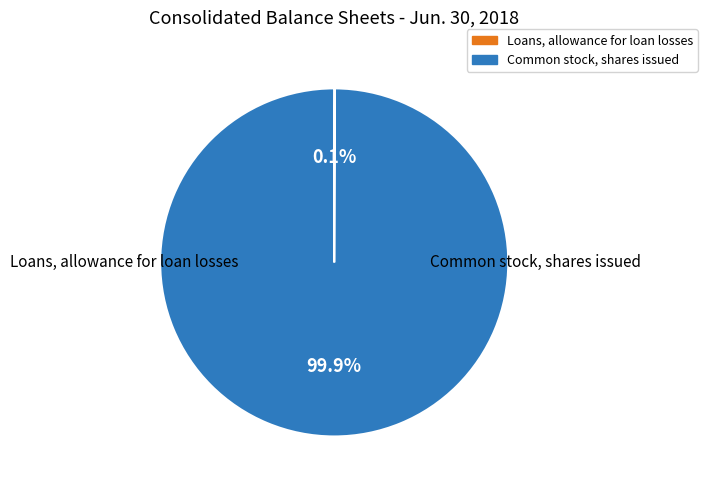

What is the change in value from Loans, allowance for loan losses to Common stock, shares issued?

+5984054